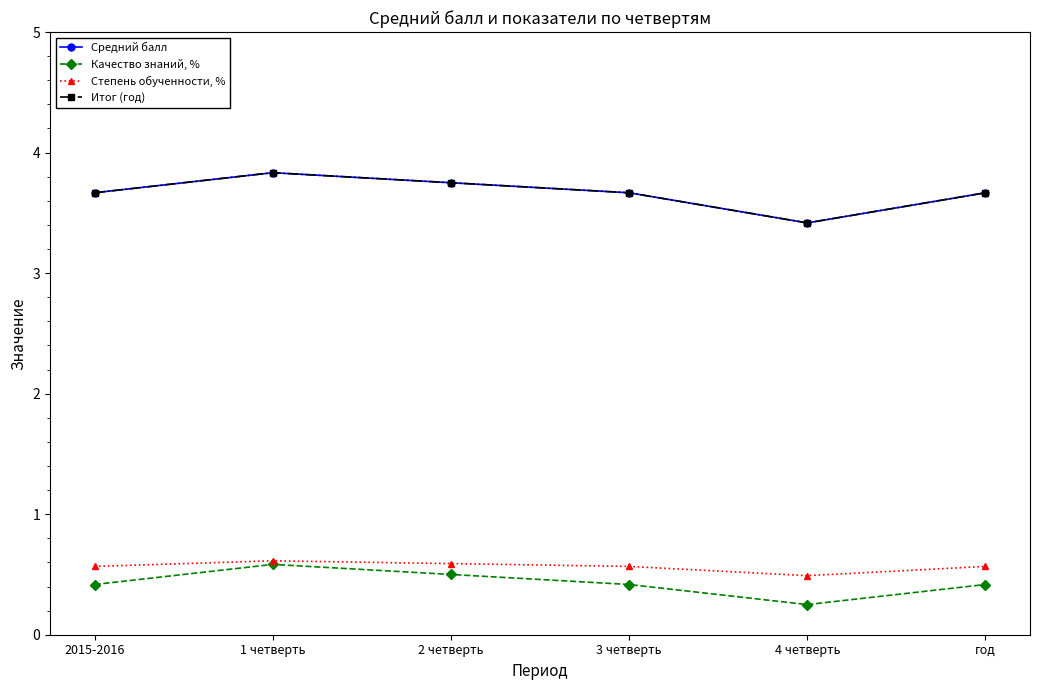

What is the highest value of the Степень обученности, % series?

0.6